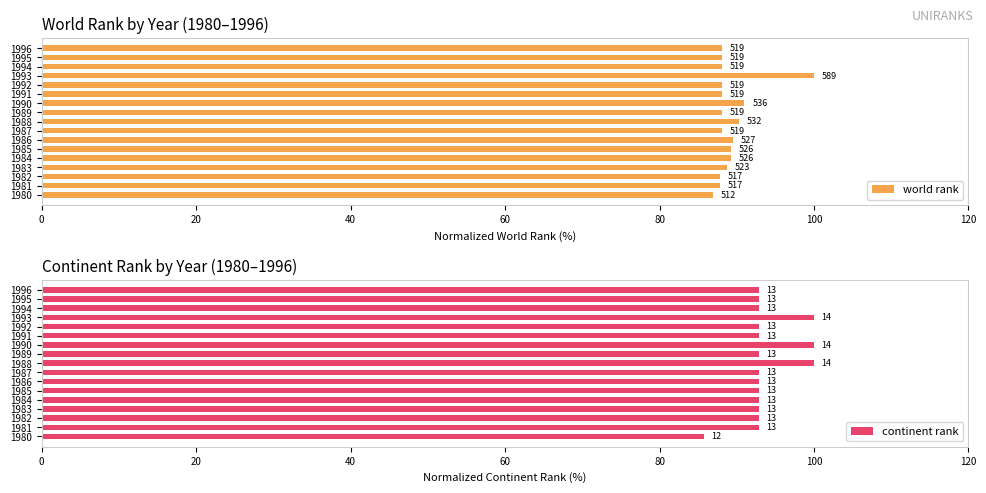

What are all the series names shown in the legend?

world rank, continent rank